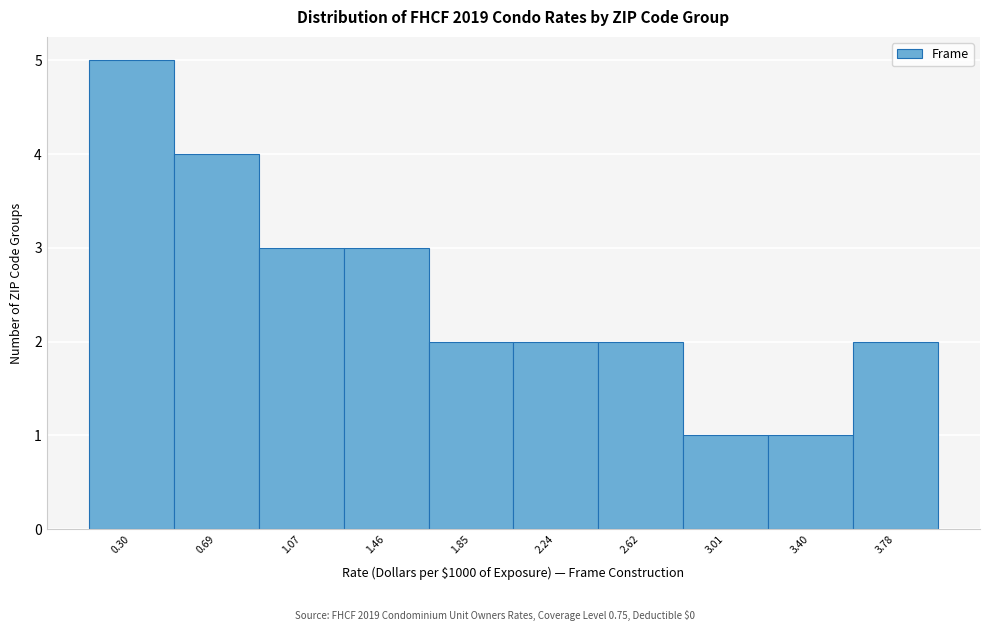

Reading left to right, list every bar in this chart as the range it spans on the x-axis followed by its height. Neither the bar edges nor the heights are printed on the chart, so give them approximately, as read against the axes.

0.10 to 0.50: 5
0.50 to 0.90: 4
0.90 to 1.25: 3
1.25 to 1.65: 3
1.65 to 2.05: 2
2.05 to 2.45: 2
2.45 to 2.80: 2
2.80 to 3.20: 1
3.20 to 3.60: 1
3.60 to 4.00: 2